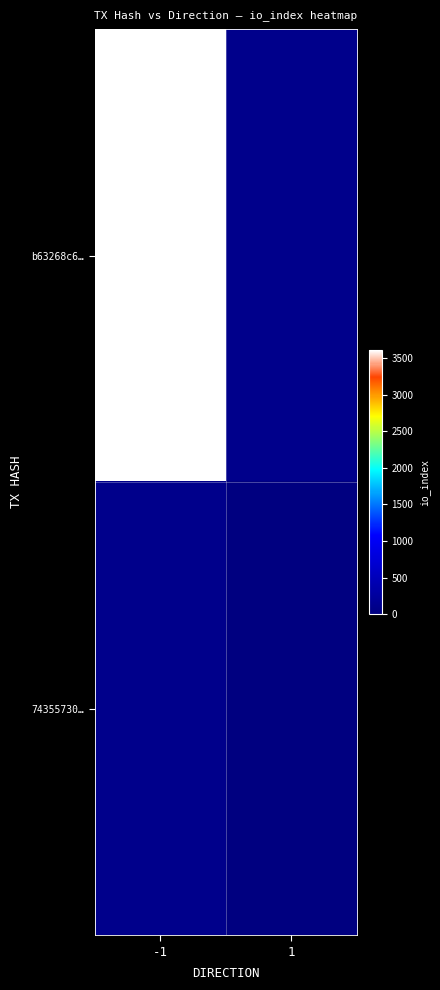

At -1, list the series in order from largest to smallest.

b63268c6…, 74355730…